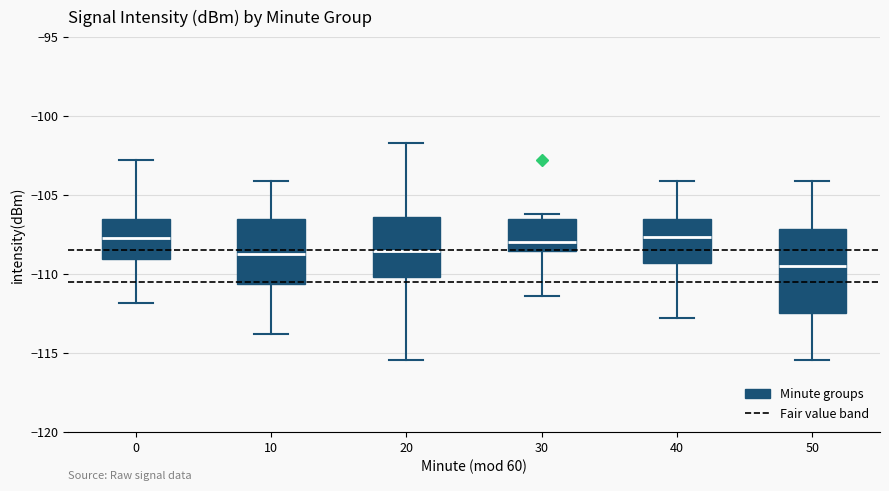

Reading left to right, read every box against the y-axis: the position of its median line, the range the box covers, and the ends of its whiskers. The values are not printed on the chart, so give them approximately, as read against the axis.

0: median -108.0, box -109.0 to -106.5, whiskers -112.0 to -103.0
10: median -109.0, box -110.5 to -106.5, whiskers -114.0 to -104.0
20: median -108.5, box -110.0 to -106.5, whiskers -115.5 to -101.5
30: median -108.0, box -108.5 to -106.5, whiskers -111.5 to -106.0
40: median -107.5, box -109.5 to -106.5, whiskers -113.0 to -104.0
50: median -109.5, box -112.5 to -107.0, whiskers -115.5 to -104.0